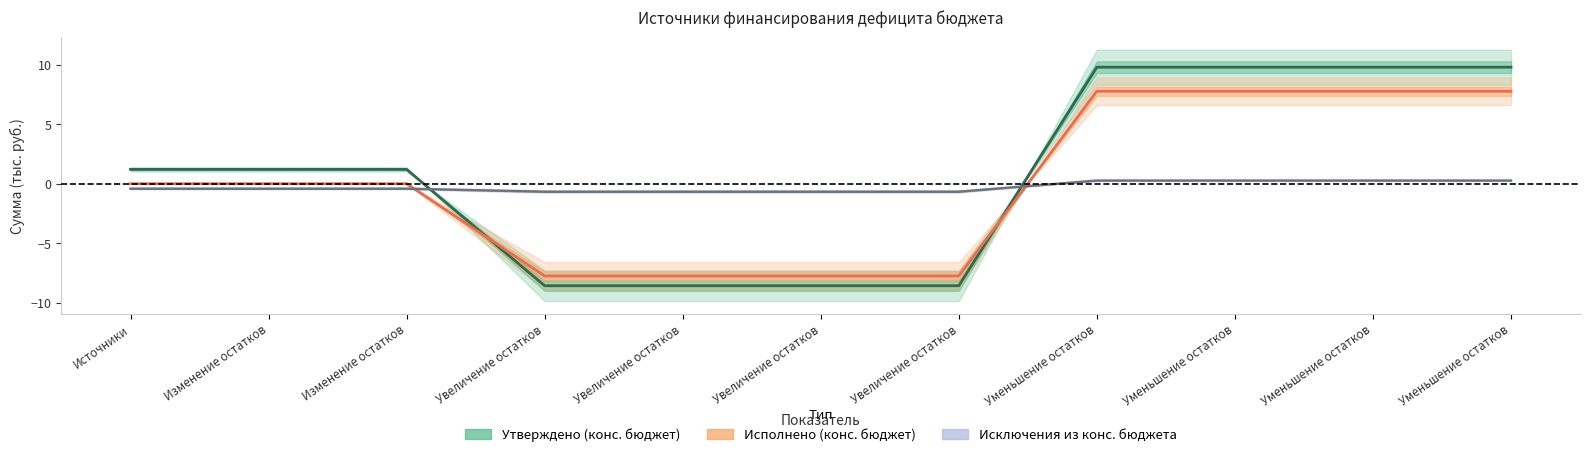

Is it true that Исполнено (конс. бюджет) equals -10.2 at Увеличение остатков?

False